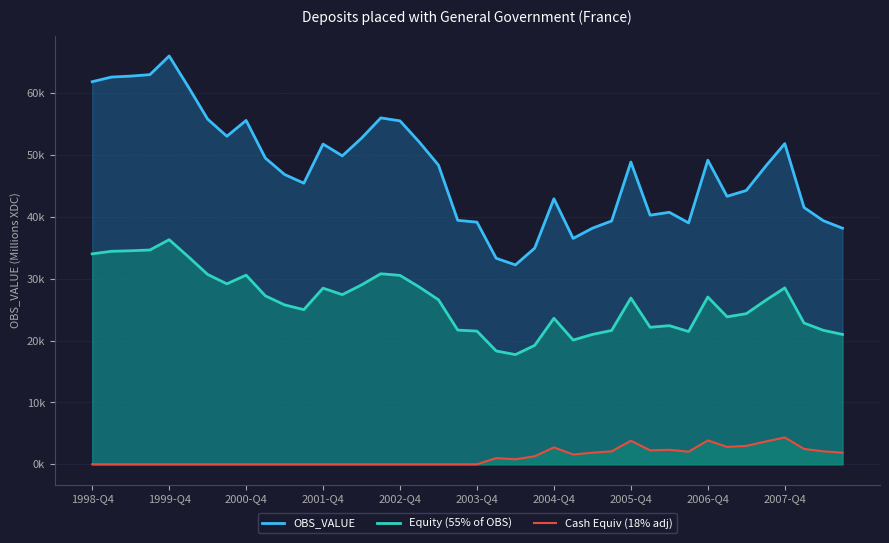

What is the minimum value for Equity (55% of OBS)?

17739.7